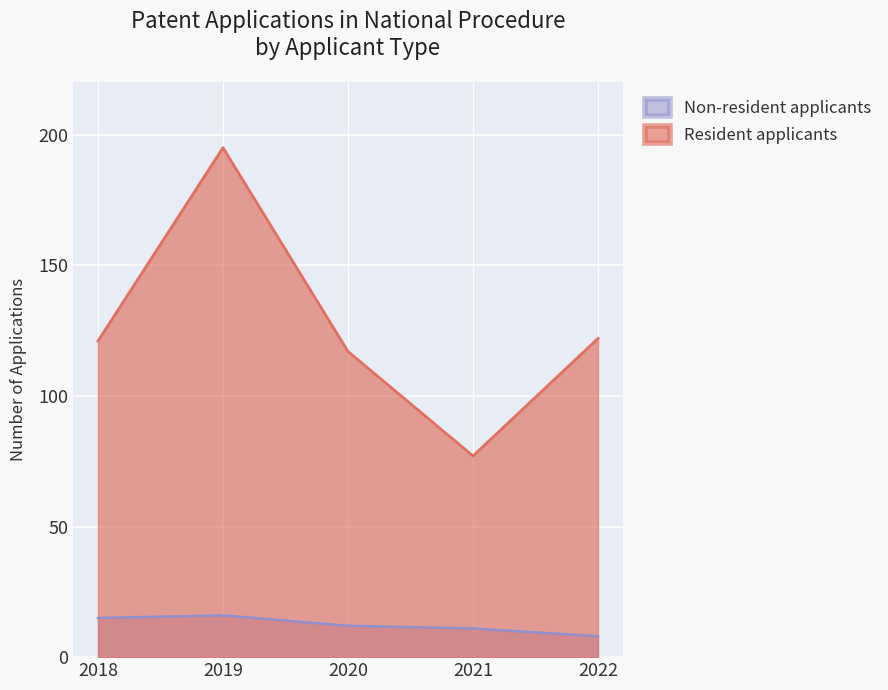

True or false: Resident applicants has more than 2 interior local peaks.

False